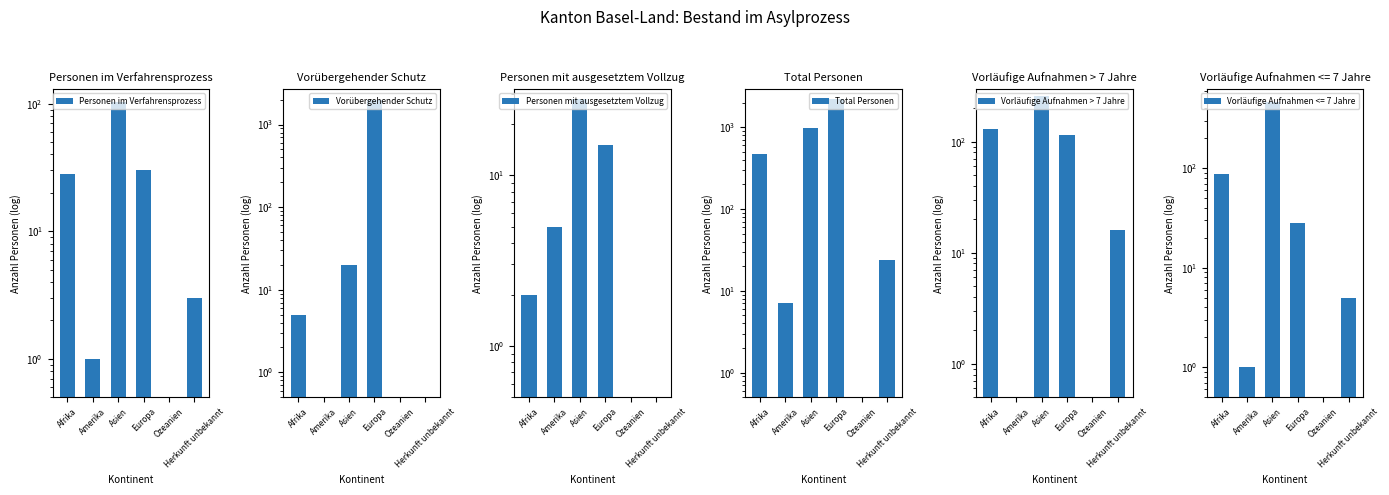

Where does the Personen mit ausgesetztem Vollzug series first go above 5?

Asien